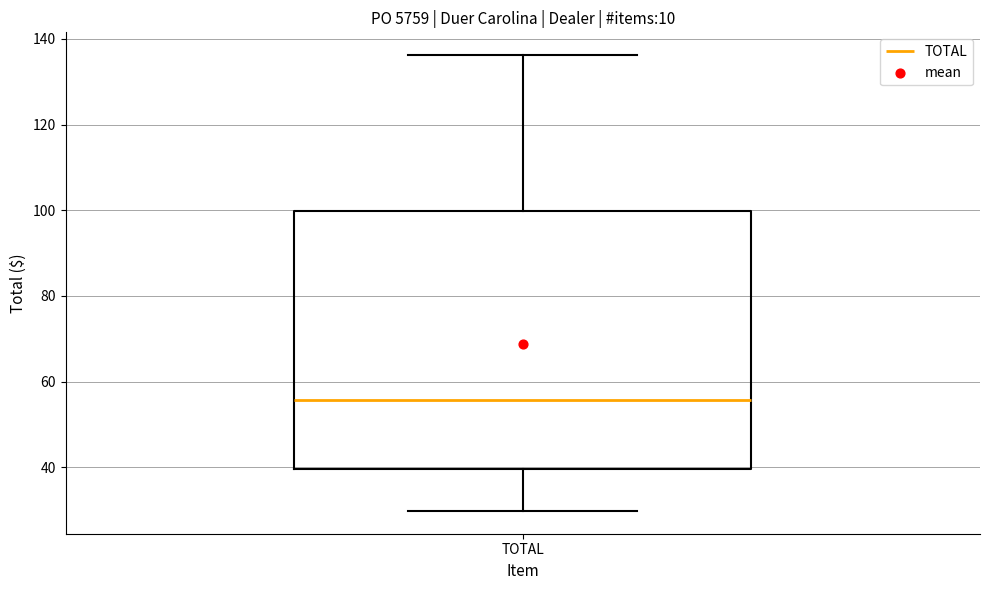

Read this box plot against the y-axis: the position of the median line, the range covered by the box, and the ends of both whiskers. The values are not printed on the chart, so give them approximately, as read against the axis.

median 56, box 40 to 100, whiskers 30 to 136